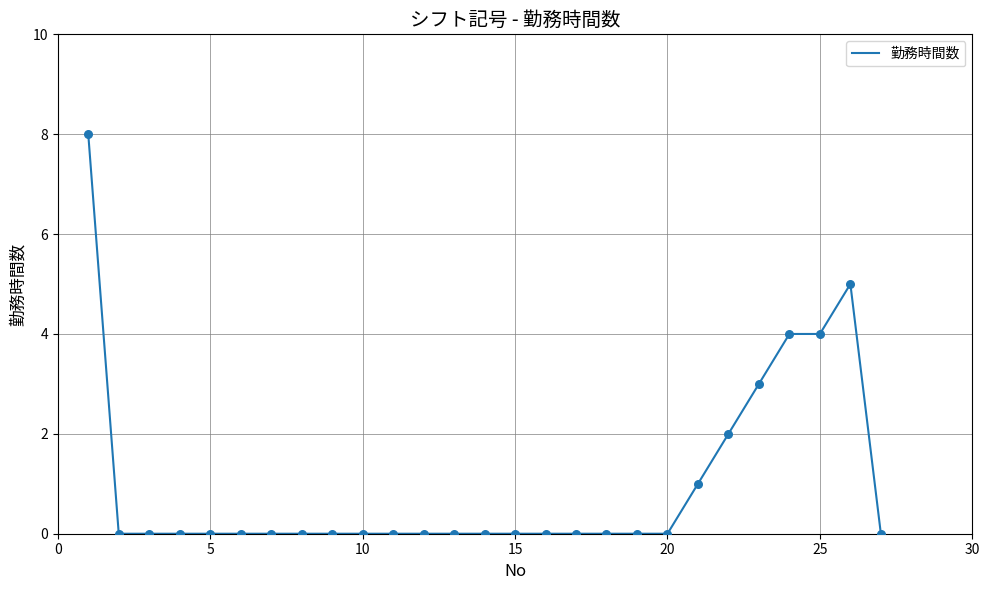

What is the maximum value shown in the chart?

8